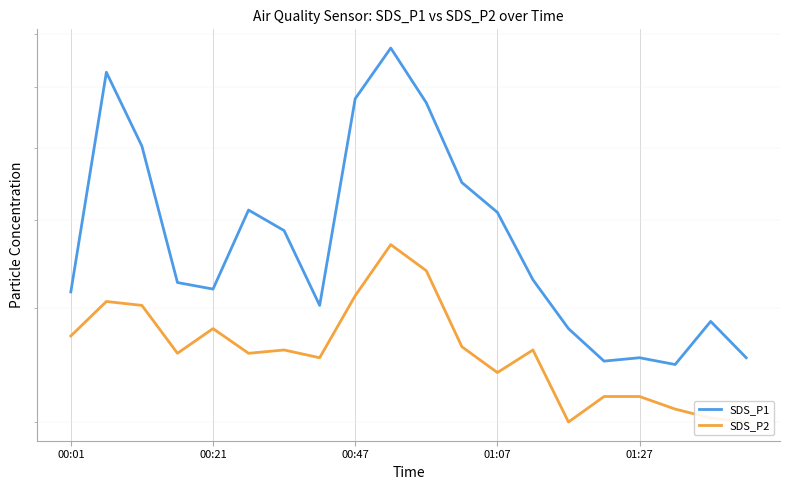

What position from the left is 00:21?

2